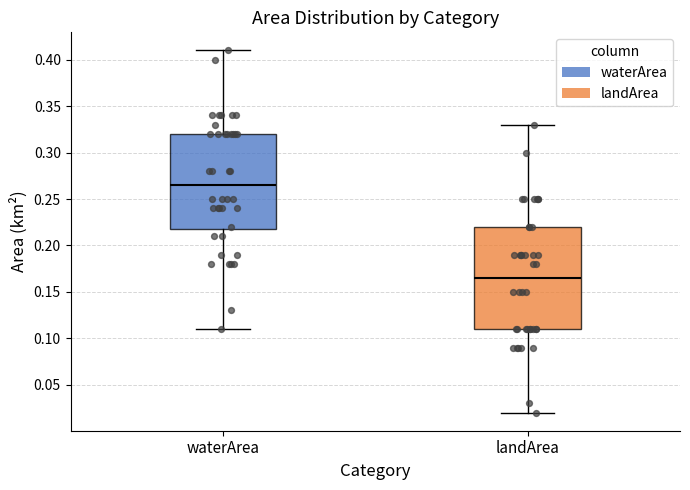

Which box is the tallest, from its lower edge to its upper edge?

landArea